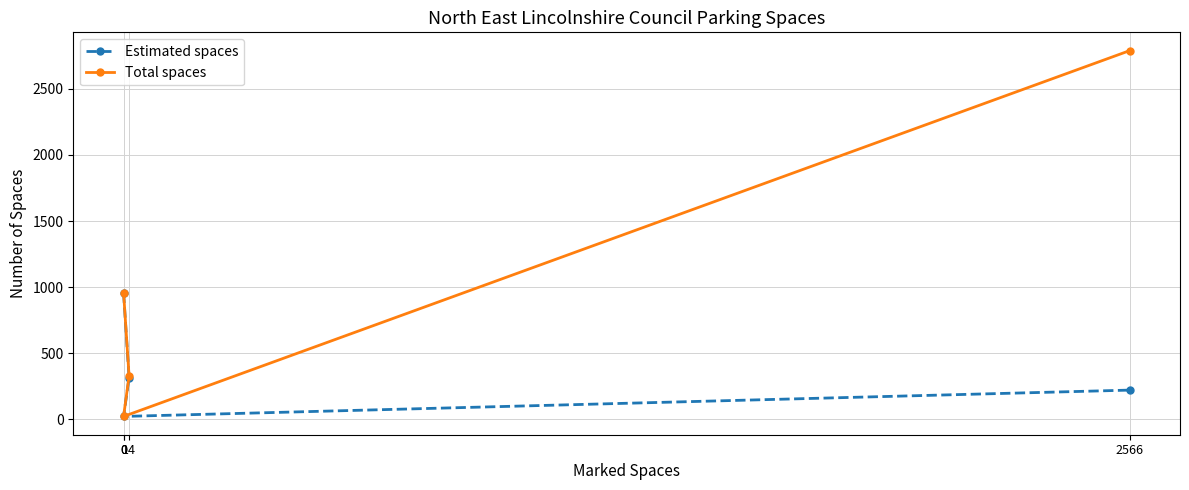

Reading left to right, list all the values displayed in this chart.

Estimated spaces: 958	315	23	222
Total spaces: 958	329	23	2788